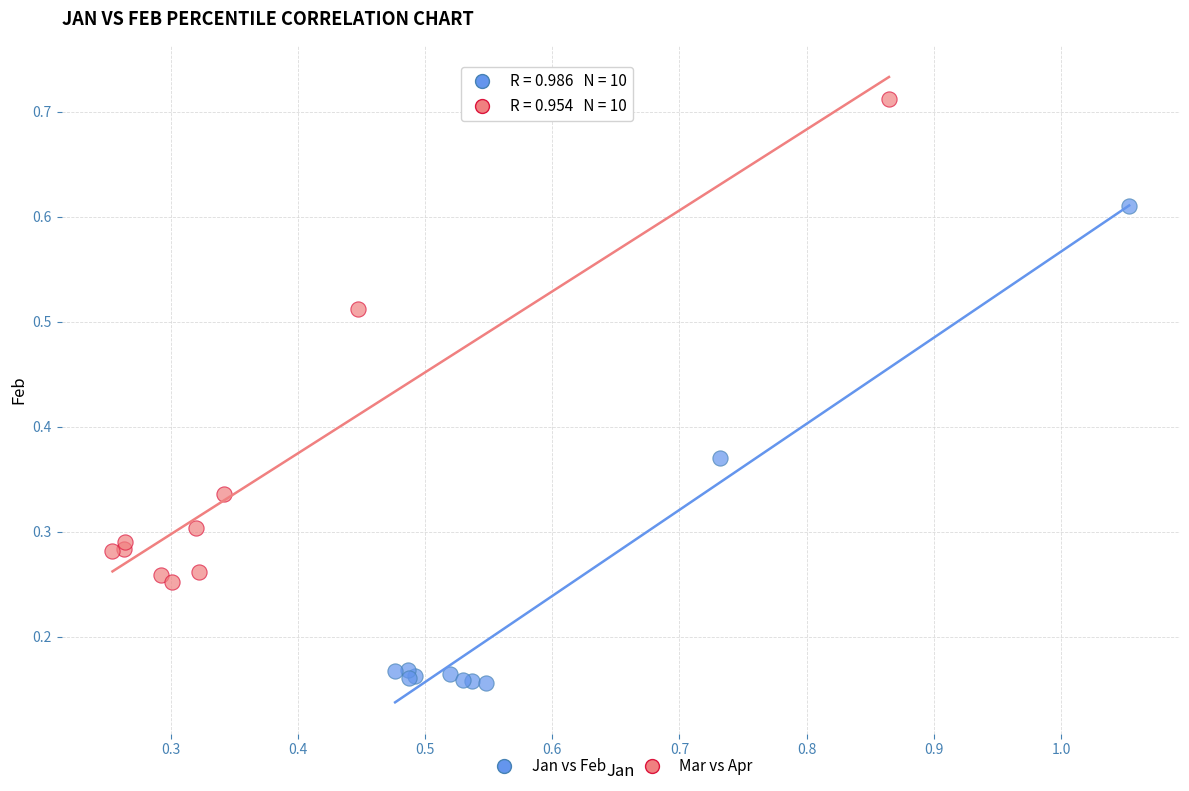

Which series contains the lowest Y value?

Jan vs Feb